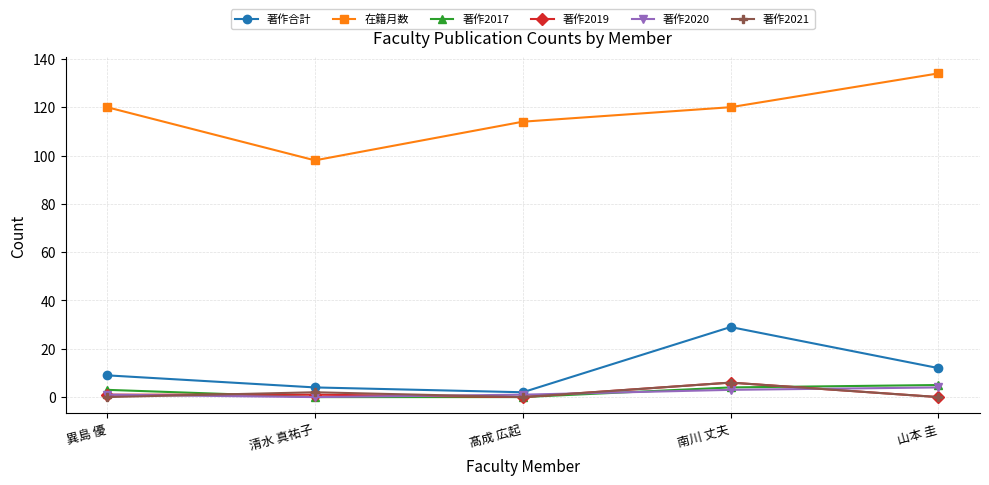

True or false: 在籍月数 and 著作2017 intersect in this chart.

False